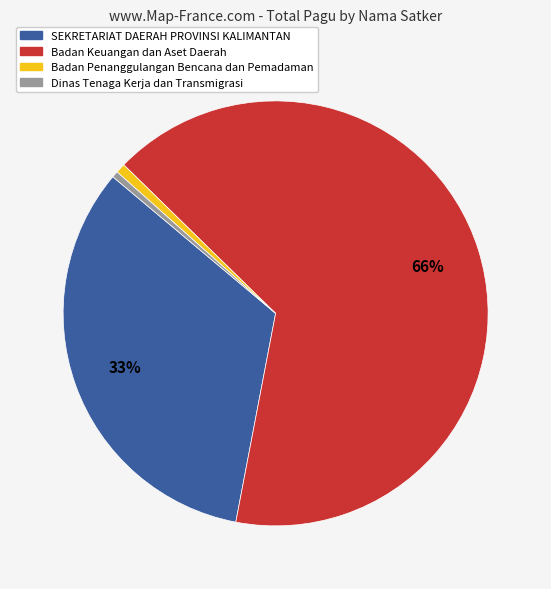

Do SEKRETARIAT DAERAH PROVINSI KALIMANTAN and Dinas Tenaga Kerja dan Transmigrasi together represent more than half of the pie?

No